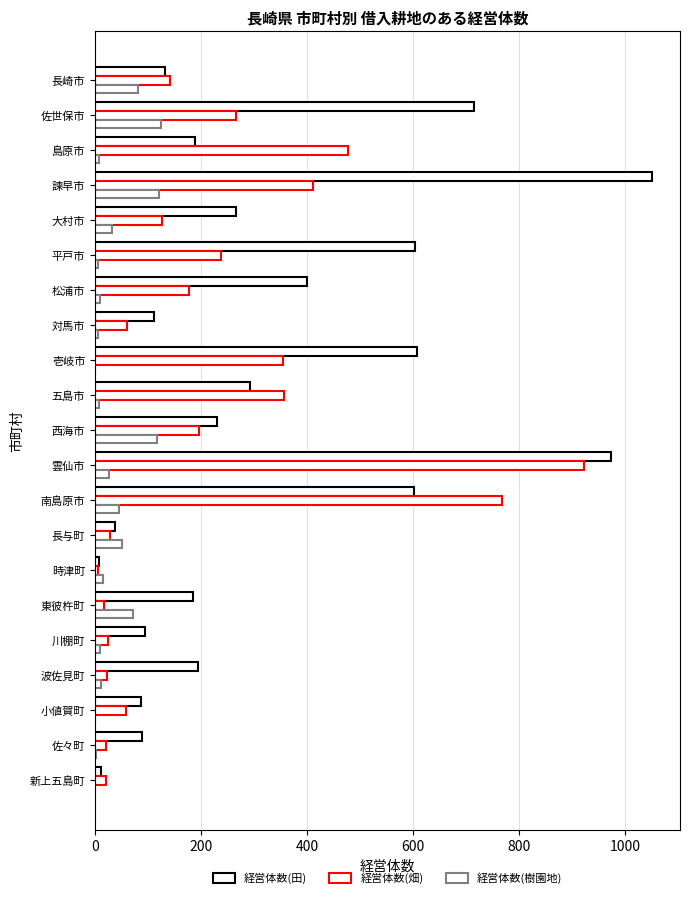

How many series are shown in this chart?

3